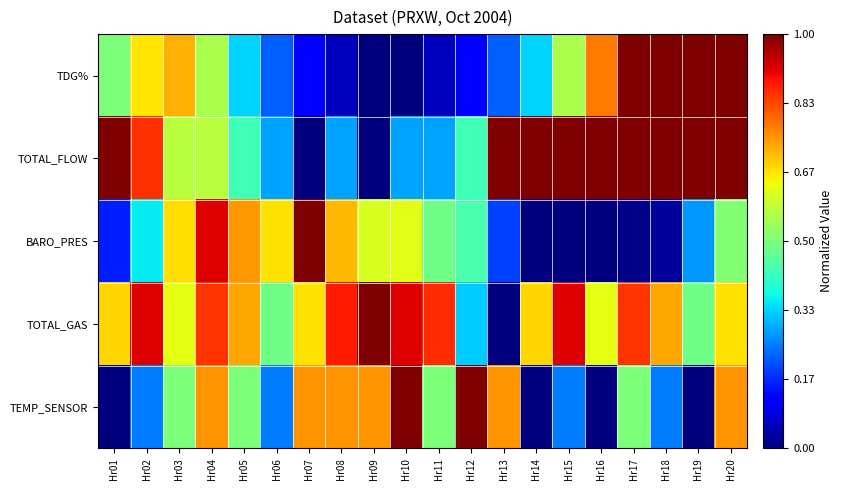

At how many categories does at least one series exceed 0?

20